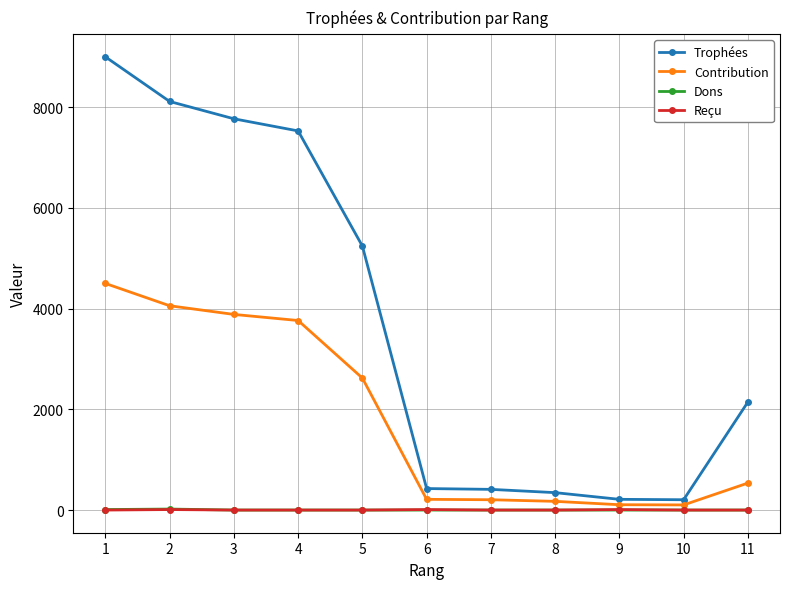

True or false: Trophées has more than 1 points higher than both neighbors.

False